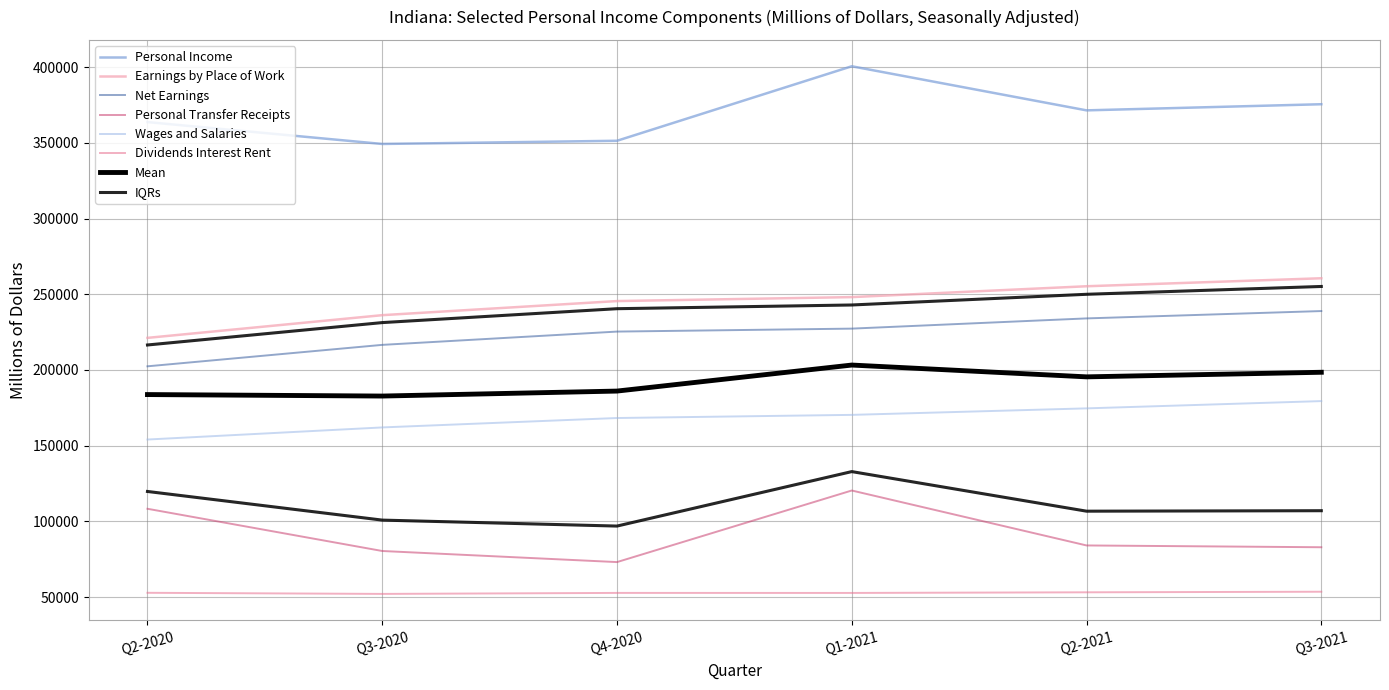

The value of Dividends Interest Rent at Q2-2021 is 29856.5. True or false?

False